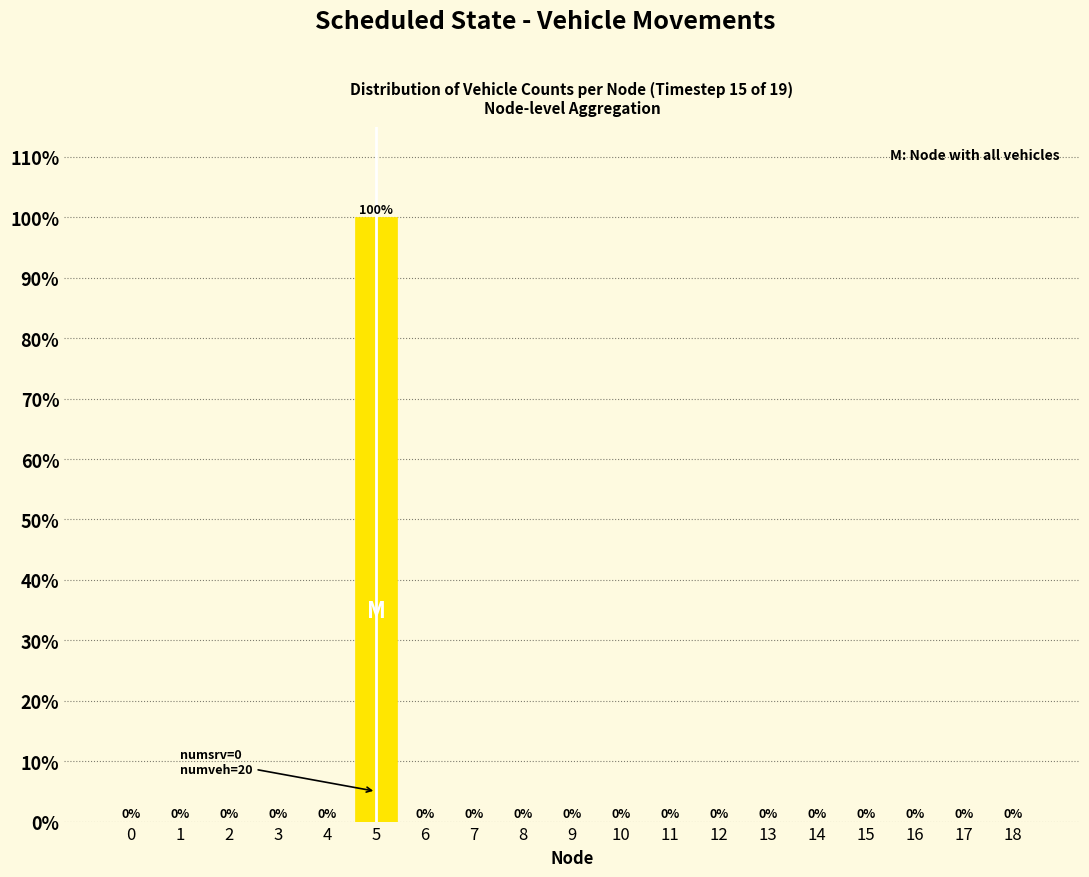

Reading left to right, list all the values displayed in this chart.

0=0	1=0	2=0	3=0	4=0	5=100	6=0	7=0	8=0	9=0	10=0	11=0	12=0	13=0	14=0	15=0	16=0	17=0	18=0